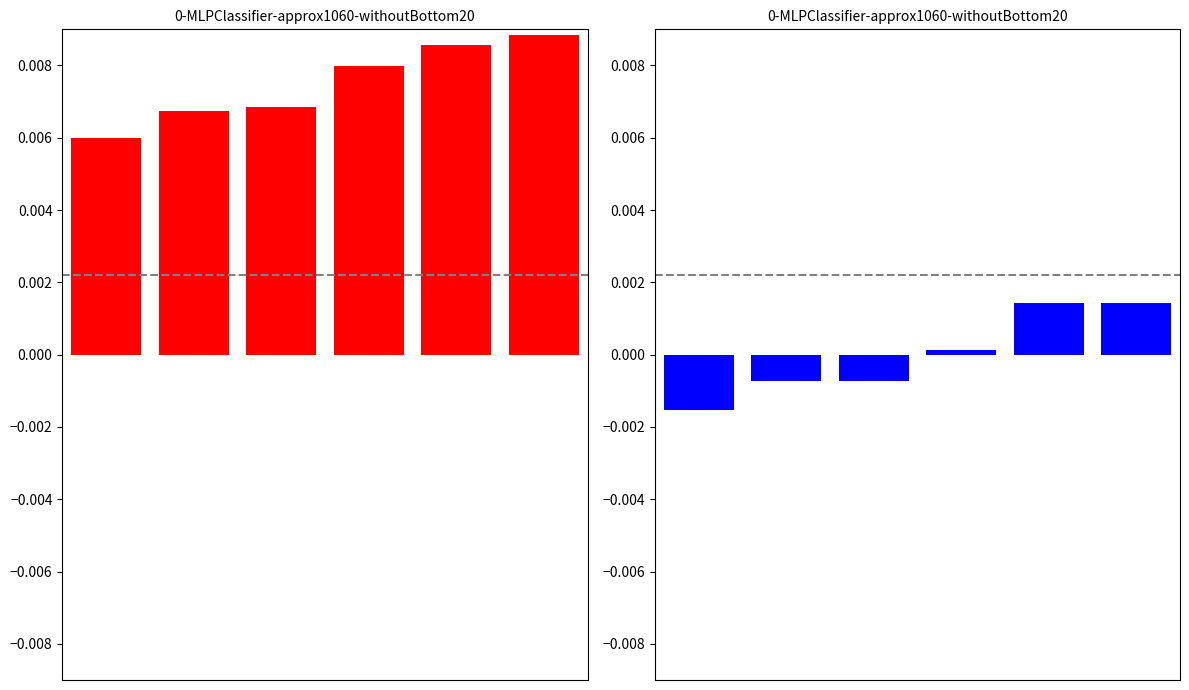

How many data points does each series have?

6